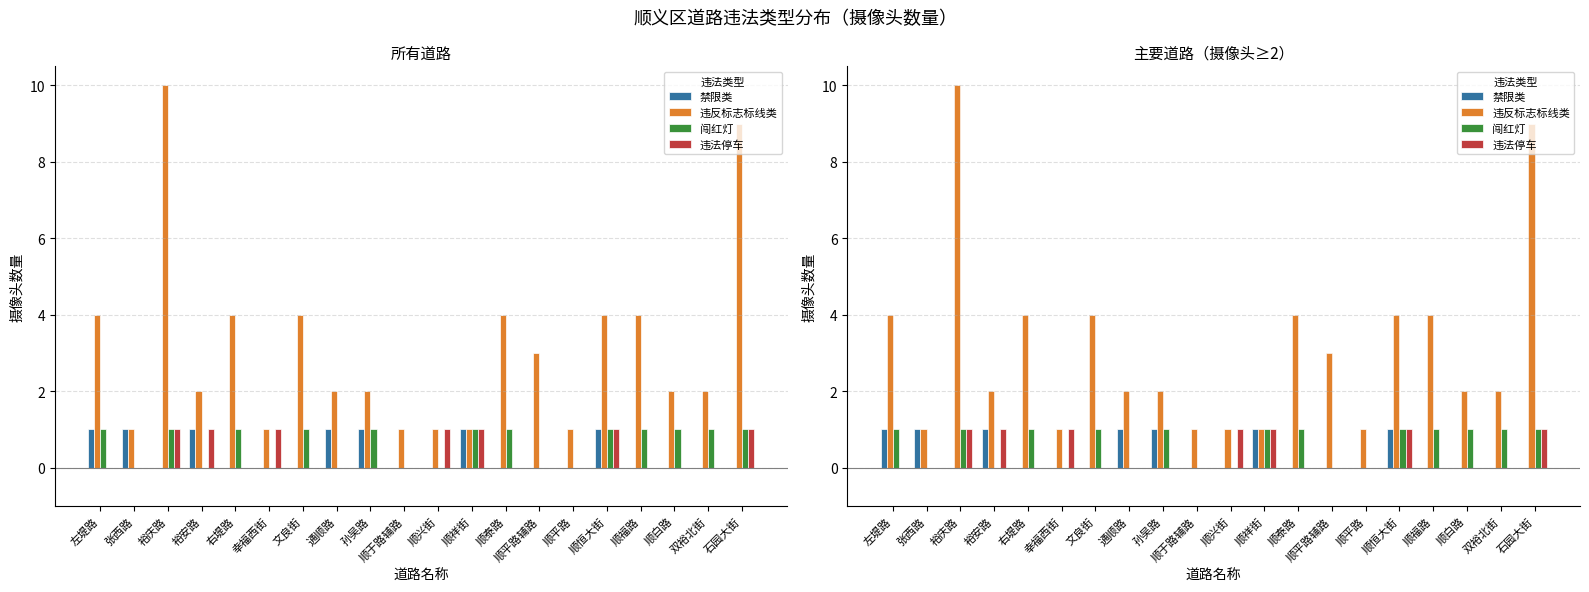

Reading left to right, what are all the values shown in this chart?

禁限类: 左堤路=1	张西路=1	裕庆路=0	裕安路=1	右堤路=0	幸福西街=0	文良街=0	通顺路=1	孙吴路=1	顺于路辅路=0	顺兴街=0	顺祥街=1	顺泰路=0	顺平路辅路=0	顺平路=0	顺恒大街=1	顺福路=0	顺白路=0	双裕北街=0	石园大街=0
违反标志标线类: 左堤路=4	张西路=1	裕庆路=10	裕安路=2	右堤路=4	幸福西街=1	文良街=4	通顺路=2	孙吴路=2	顺于路辅路=1	顺兴街=1	顺祥街=1	顺泰路=4	顺平路辅路=3	顺平路=1	顺恒大街=4	顺福路=4	顺白路=2	双裕北街=2	石园大街=9
闯红灯: 左堤路=1	张西路=0	裕庆路=1	裕安路=0	右堤路=1	幸福西街=0	文良街=1	通顺路=0	孙吴路=1	顺于路辅路=0	顺兴街=0	顺祥街=1	顺泰路=1	顺平路辅路=0	顺平路=0	顺恒大街=1	顺福路=1	顺白路=1	双裕北街=1	石园大街=1
违法停车: 左堤路=0	张西路=0	裕庆路=1	裕安路=1	右堤路=0	幸福西街=1	文良街=0	通顺路=0	孙吴路=0	顺于路辅路=0	顺兴街=1	顺祥街=1	顺泰路=0	顺平路辅路=0	顺平路=0	顺恒大街=1	顺福路=0	顺白路=0	双裕北街=0	石园大街=1